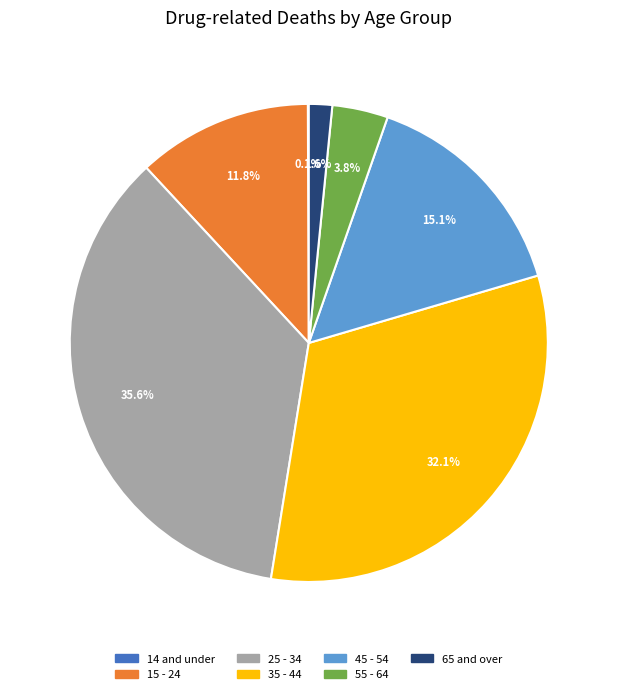

Is there a majority slice in this chart?

No